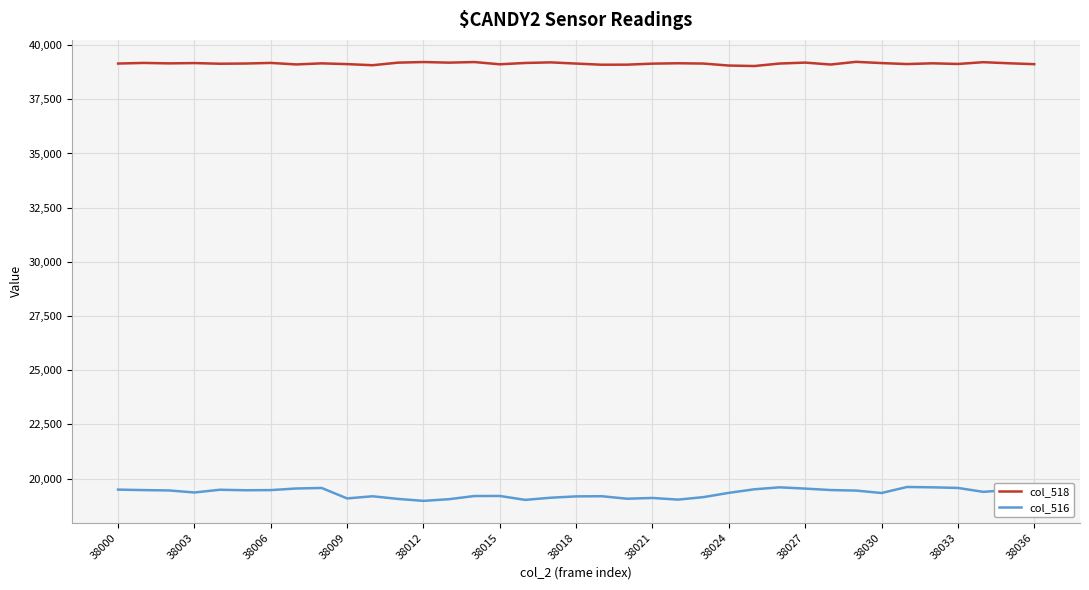

Rank the series at 32 from lowest to highest value.

col_516, col_518